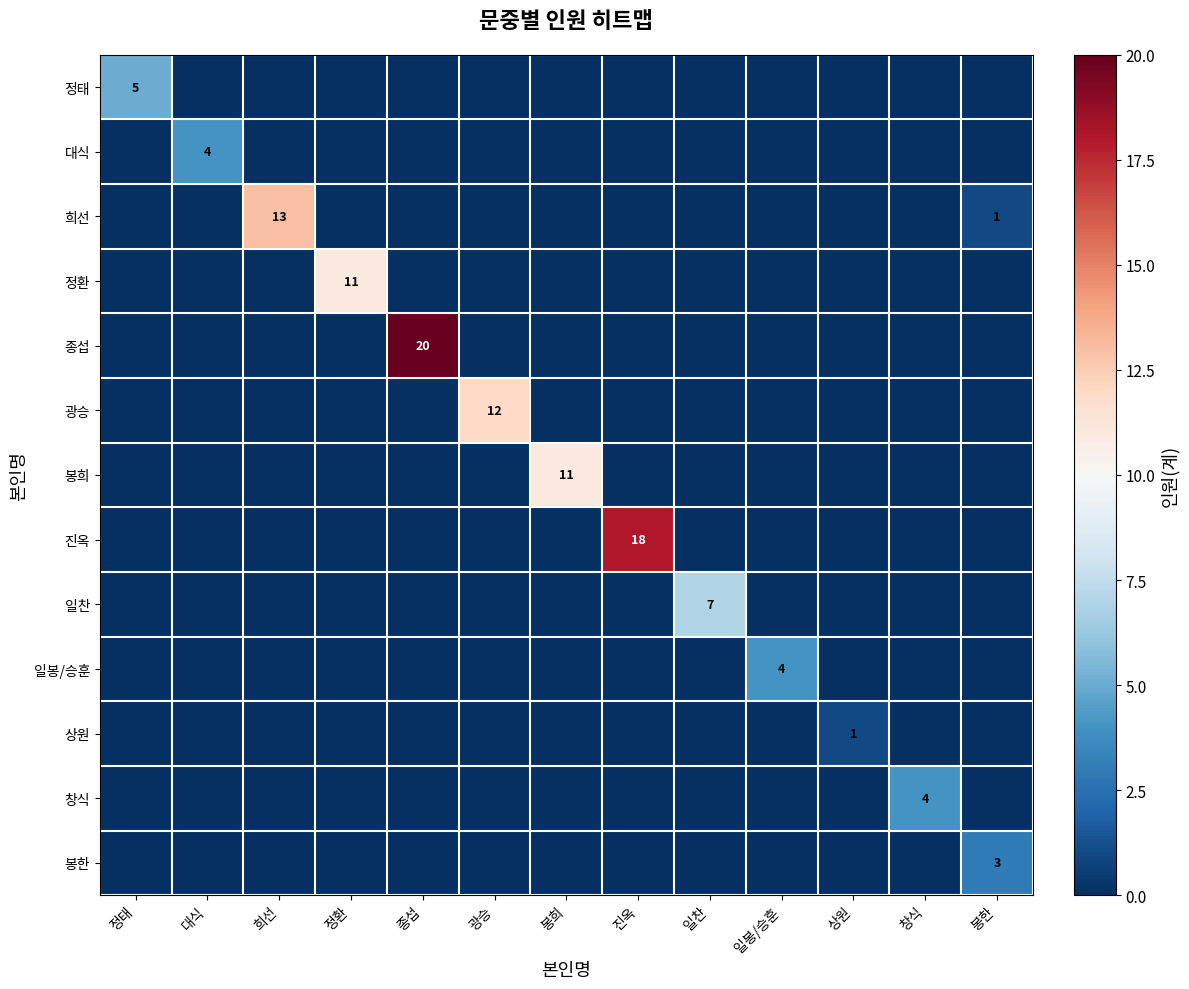

Is it true that 창식 equals 6 at 창식?

False